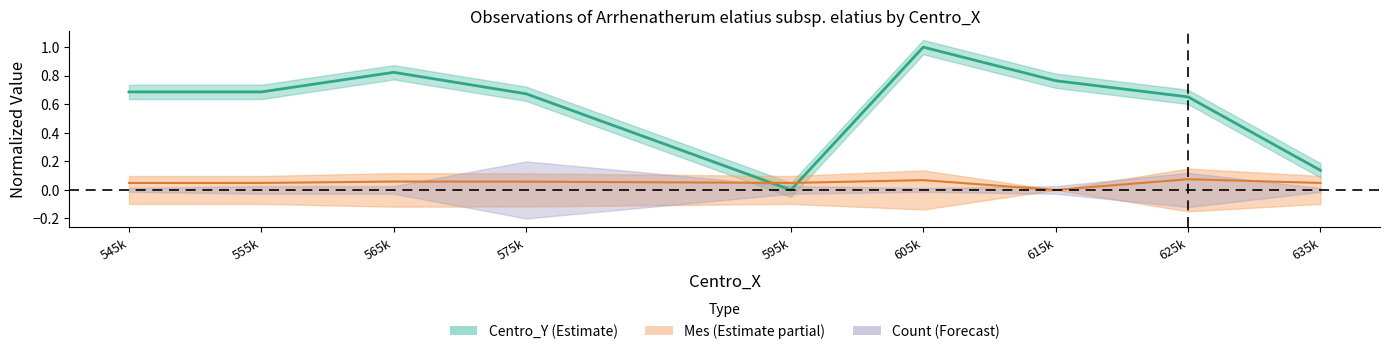

What is the approximate value at 565k?

0.8